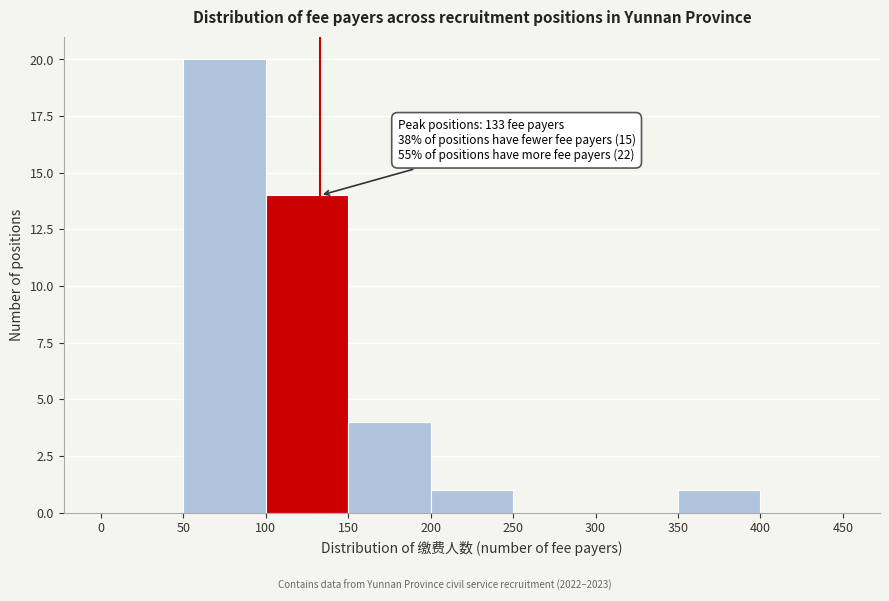

Which range on the x-axis has the tallest bar?

50 to 100